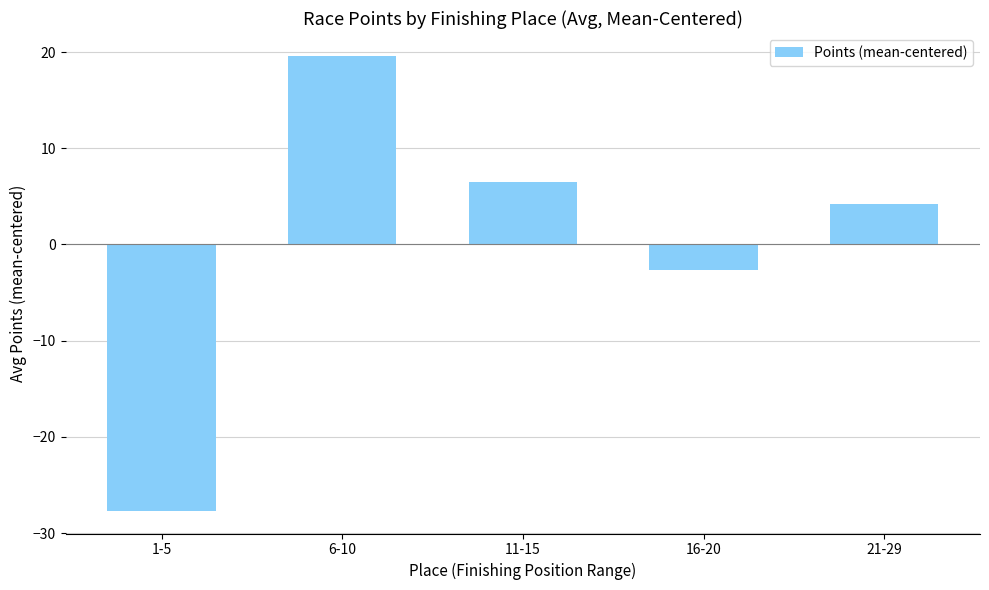

How many positive values are there?

3